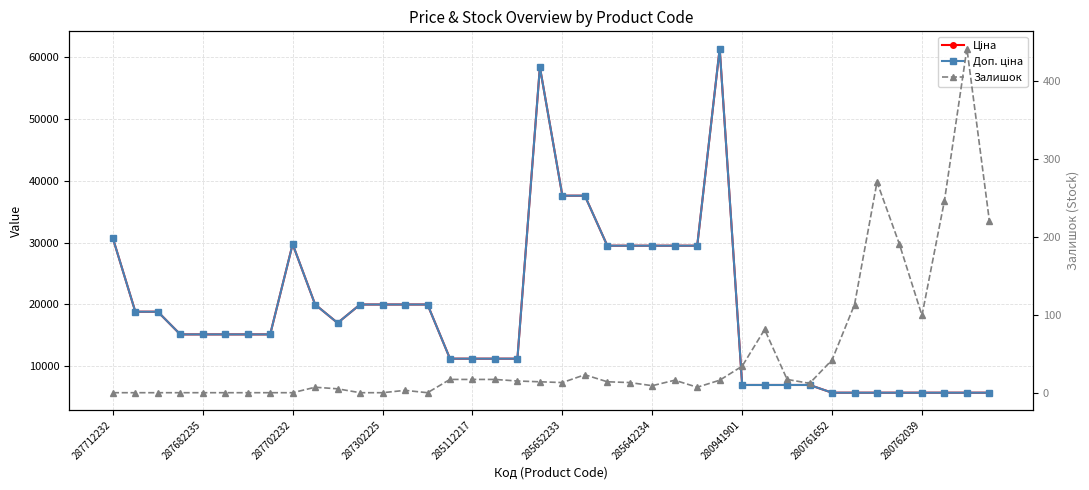

True or false: Ціна has more than 2 points higher than both neighbors.

True